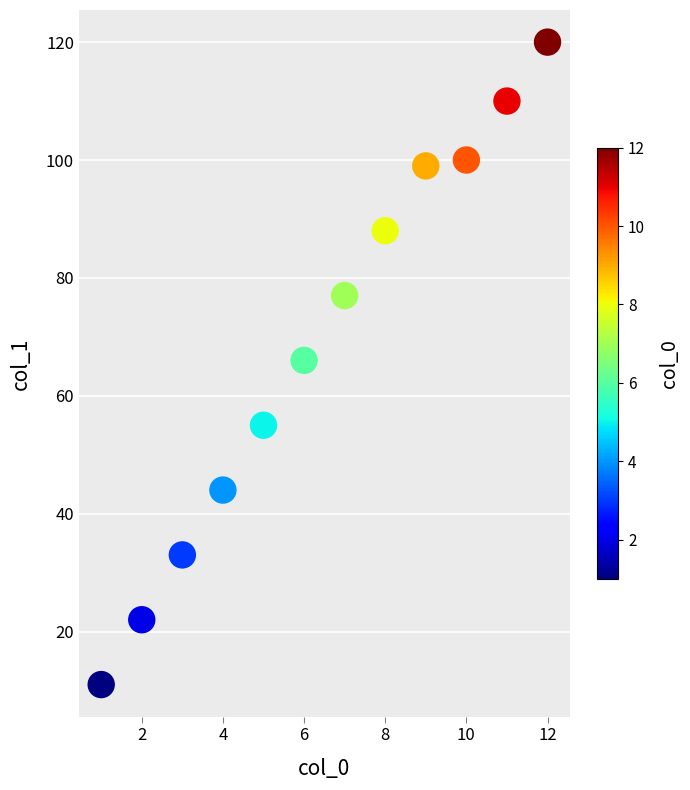

What is the average X value?

6